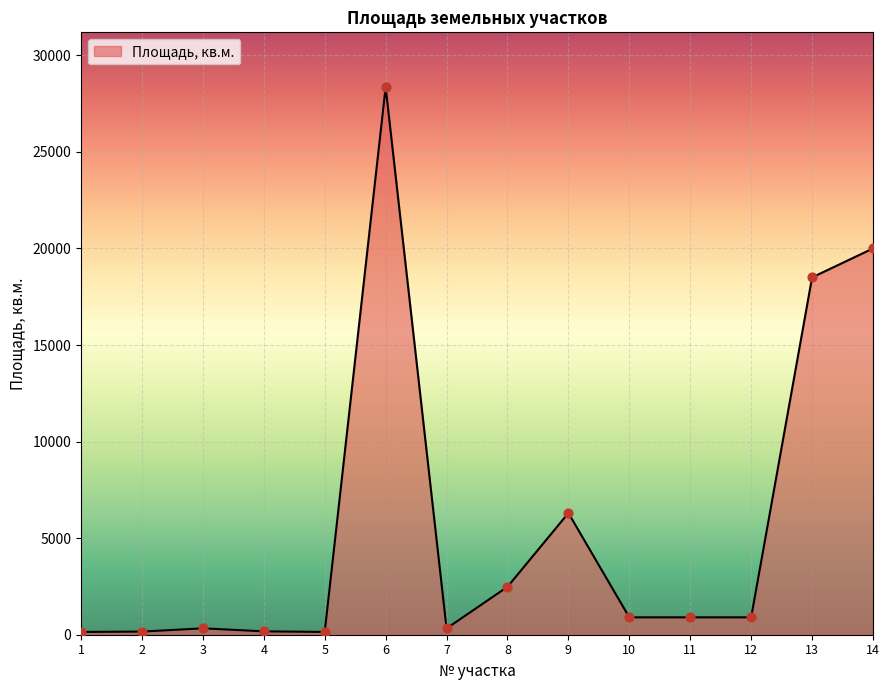

Which has a higher value, 13 or 14?

14